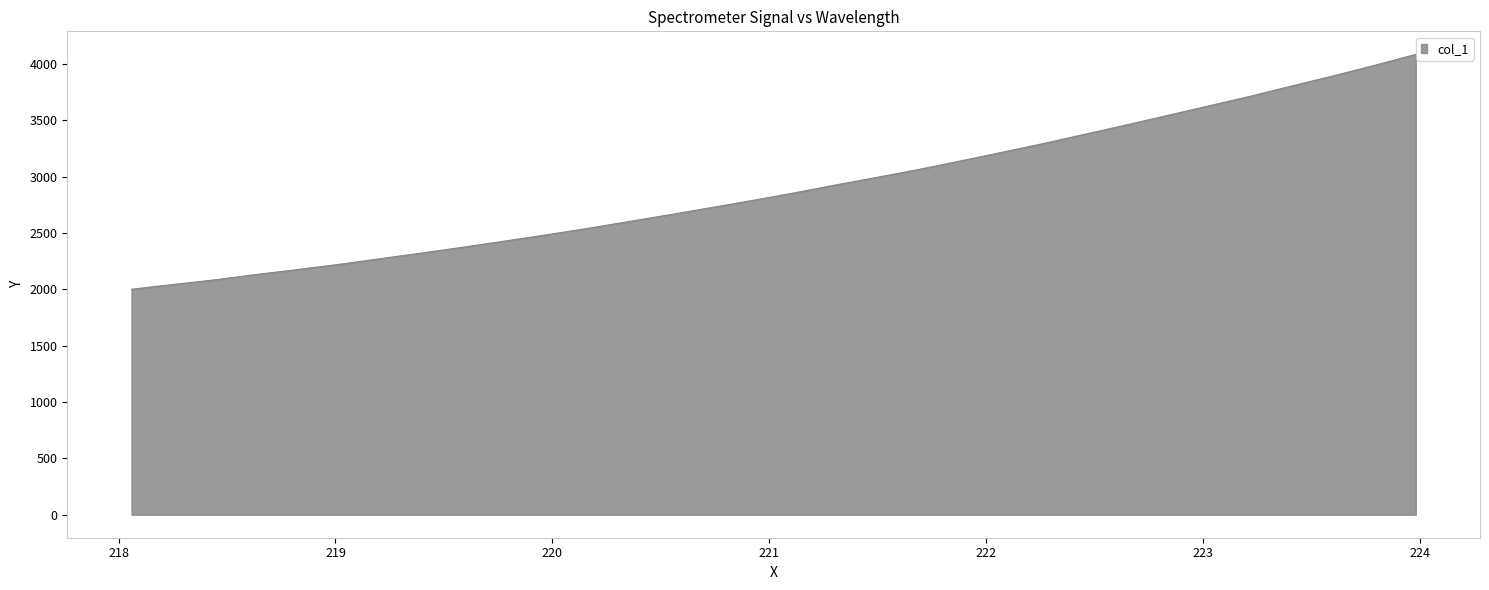

What is the greatest value displayed?

4086.2